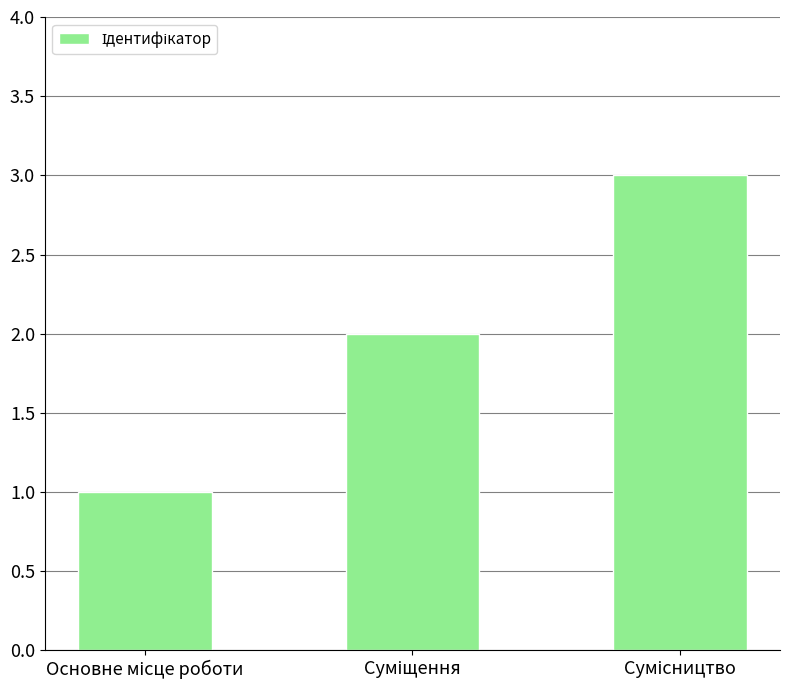

What is the greatest value displayed?

3